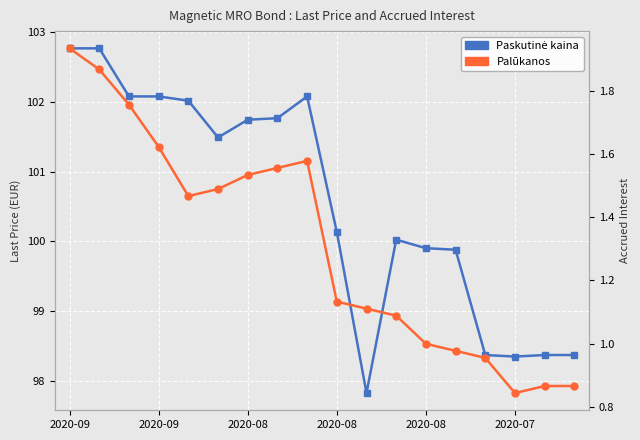

Which series has the widest spread of values?

Paskutinė kaina